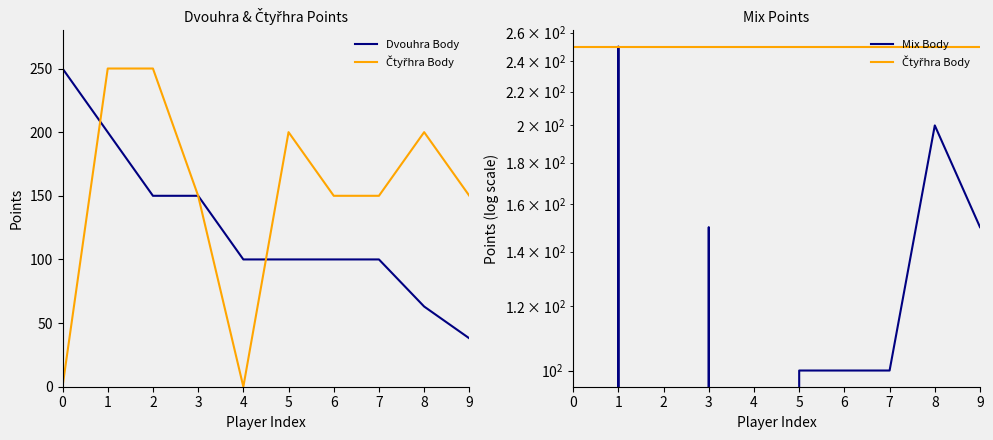

At 9, list the series in order from smallest to largest.

Dvouhra Body, Mix Body, Čtyřhra Body